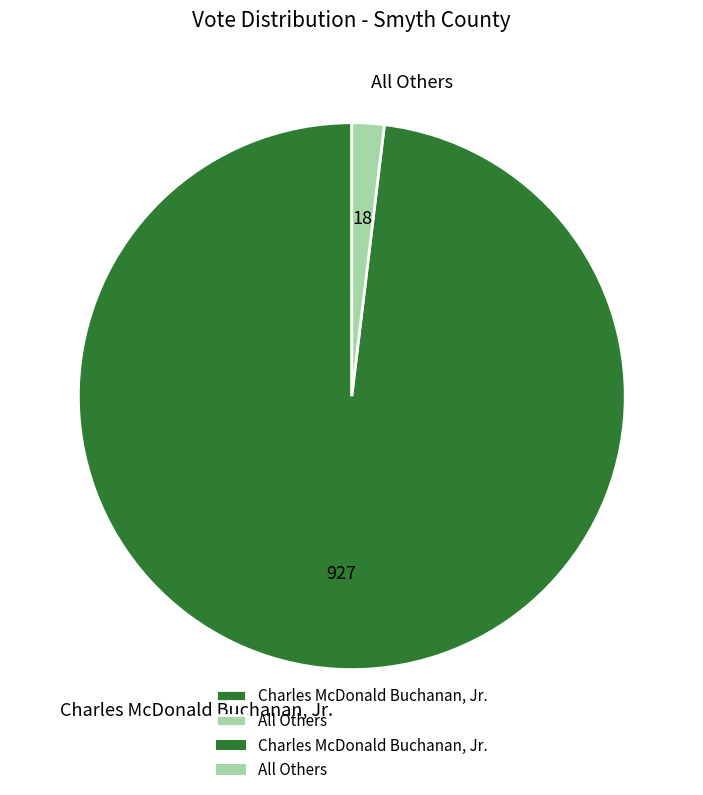

Which category has the biggest portion of the pie?

Charles McDonald Buchanan, Jr.